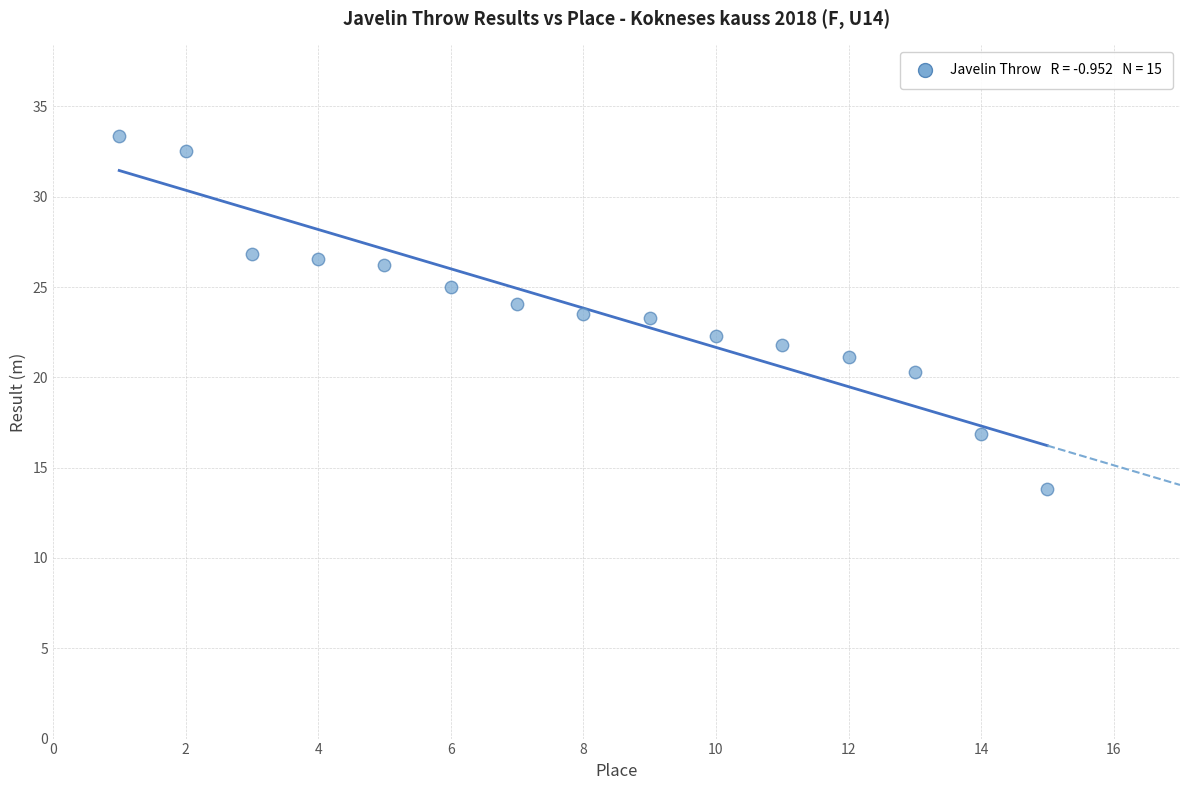

What is the range of X values (max minus min)?

14.0